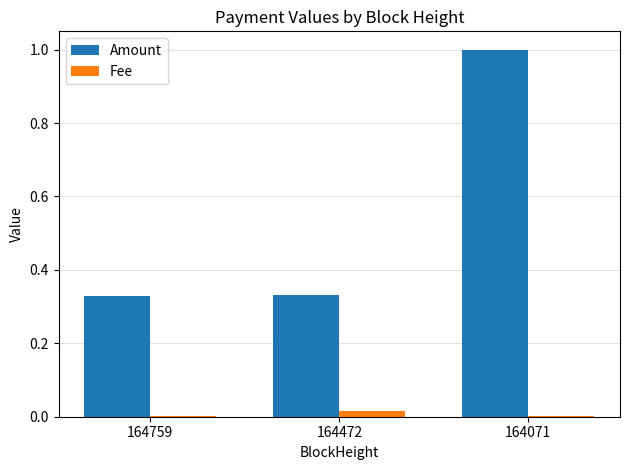

How many groups of bars are there?

3